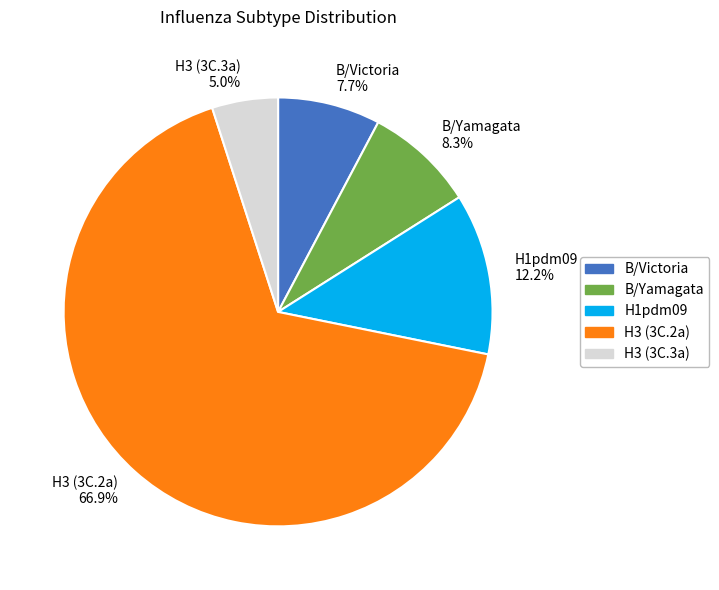

Does B/Yamagata represent more than half of the total?

No